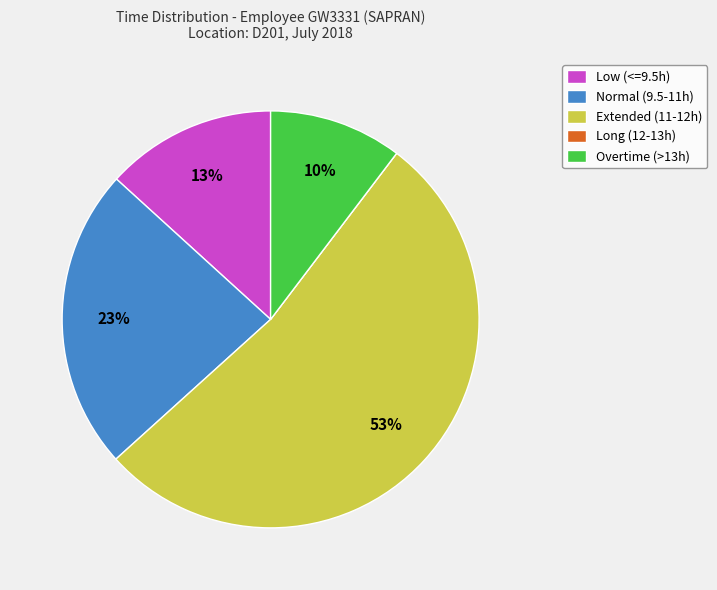

To the nearest percent, what is the difference between the Normal (9.5-11h) and Low (<=9.5h) slice percentages?

10%